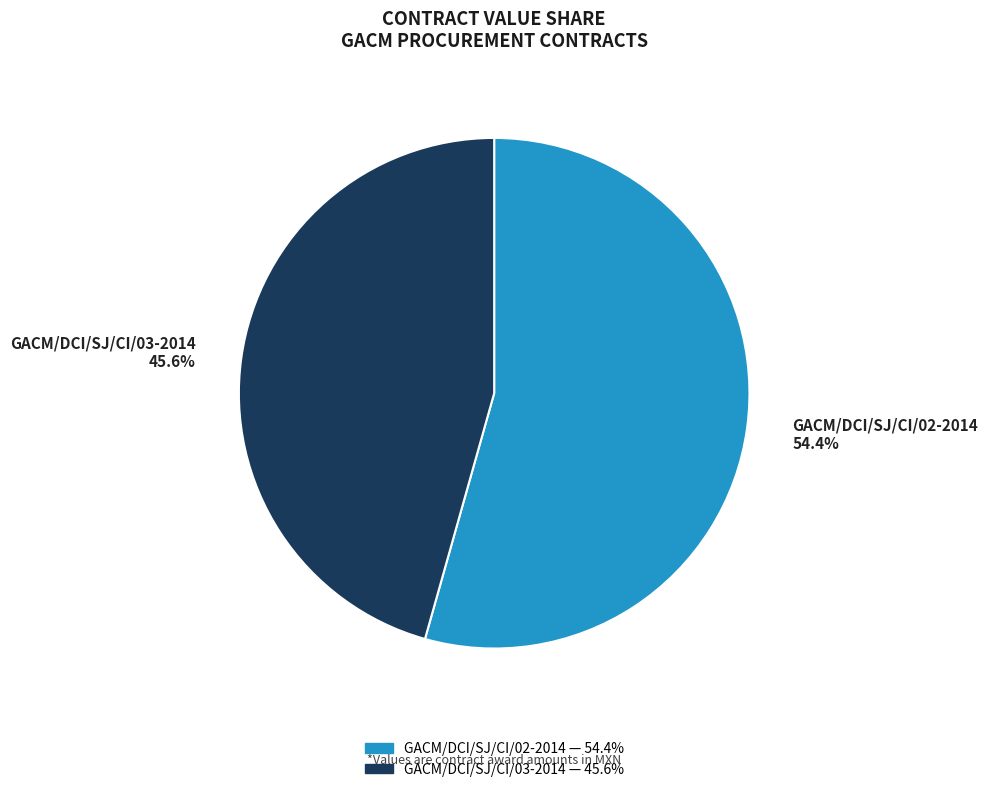

Does any single category account for the majority?

Yes